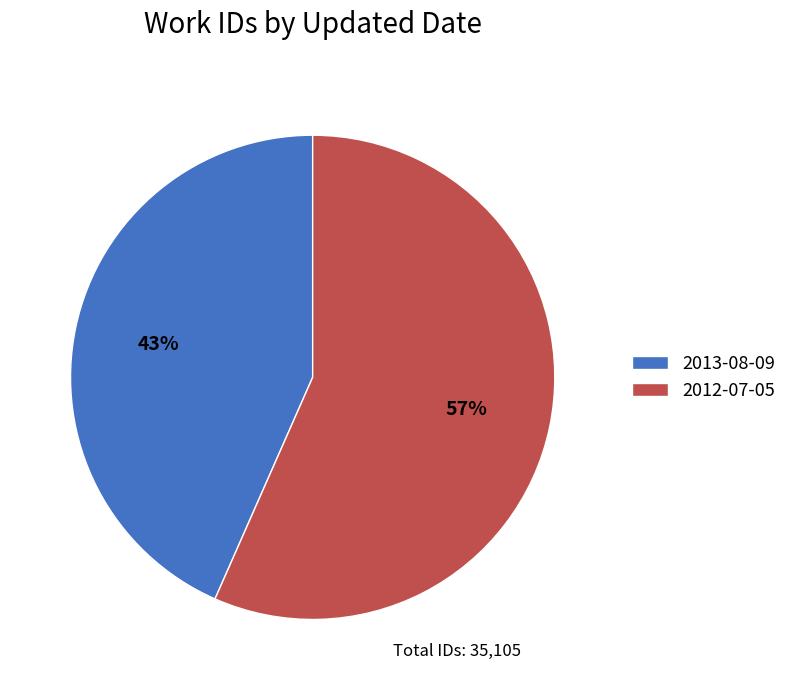

True or false: 2012-07-05 accounts for 64% of the total.

False